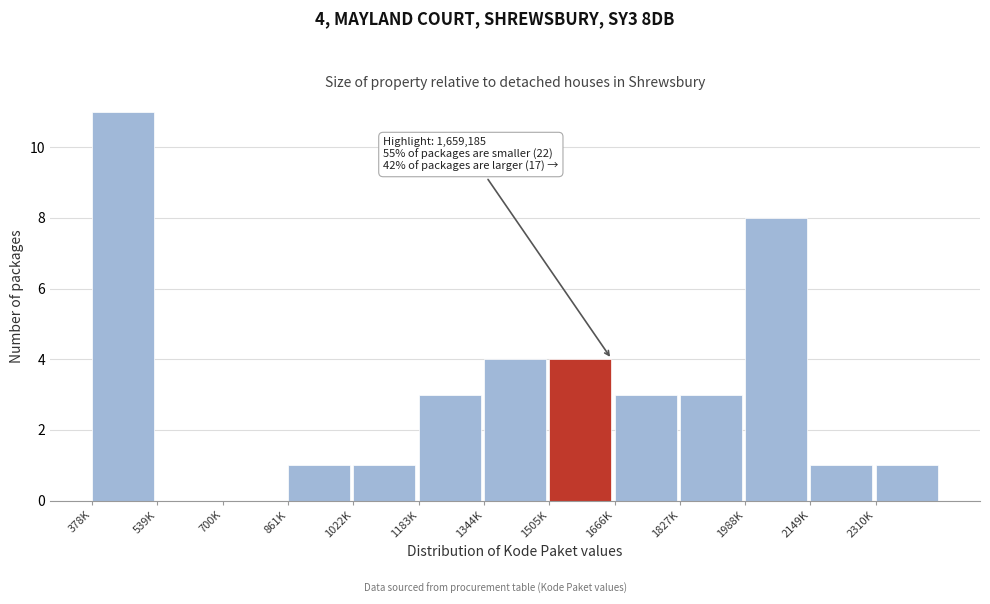

Reading left to right, extract all data points from this chart.

378K=11	539K=0	700K=0	861K=1	1022K=1	1183K=3	1344K=4	1505K=4	1666K=3	1827K=3	1988K=8	2149K=1	2310K=1